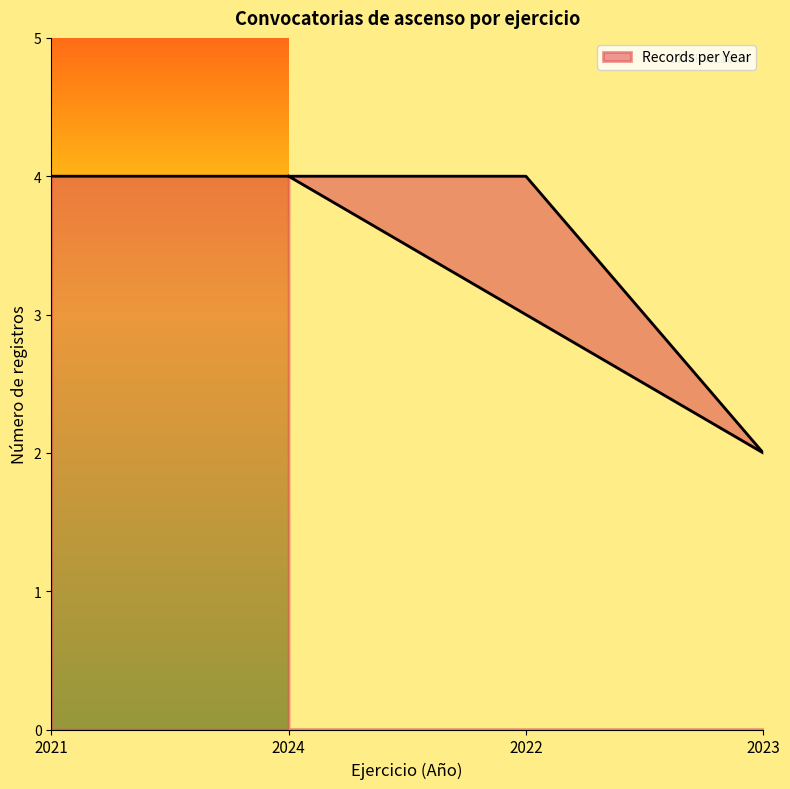

Between 2023 and 2021-2024, which is larger?

2023